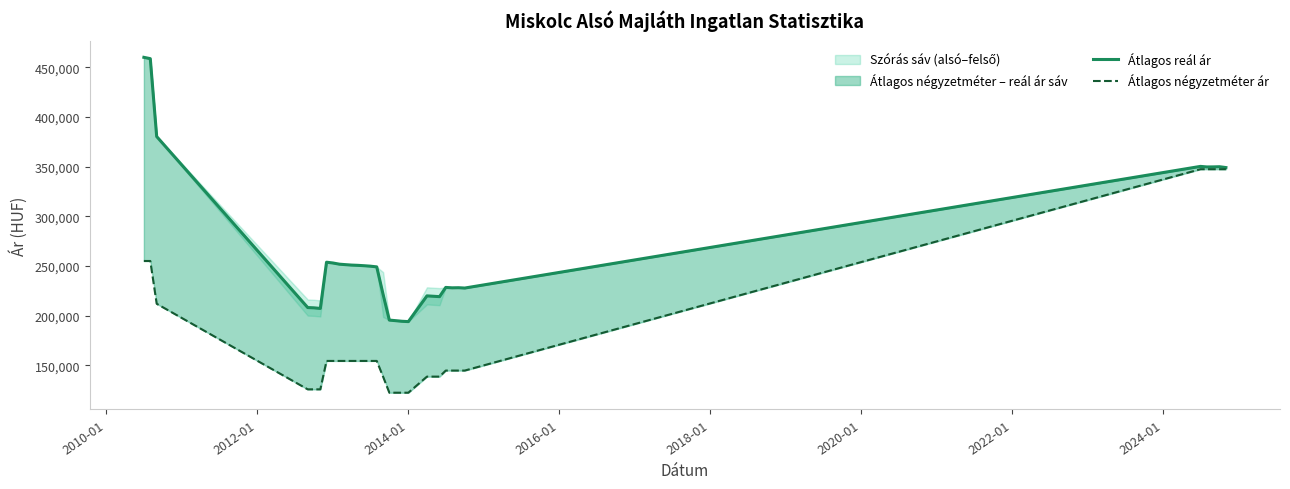

True or false: Átlagos reál ár has more than 1 interior local peaks.

True